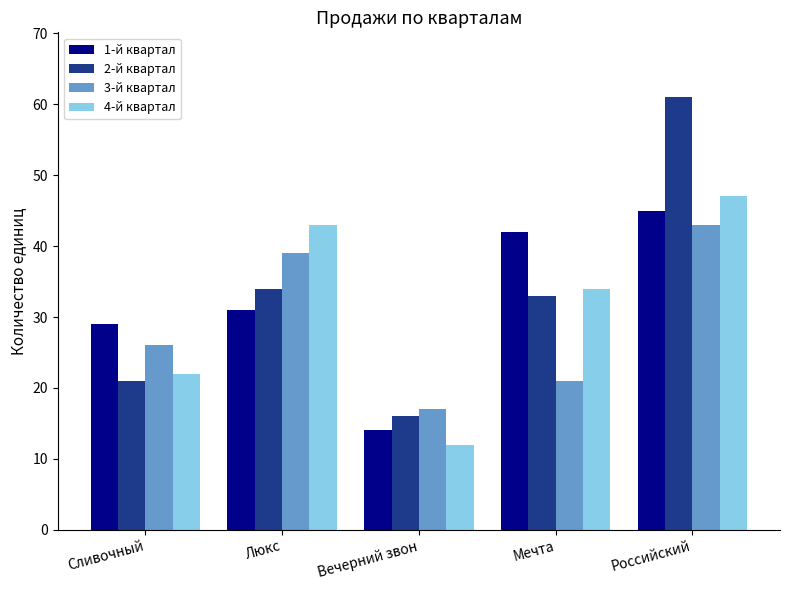

What is the sum of the 2-й квартал values at Сливочный and Вечерний звон?

37